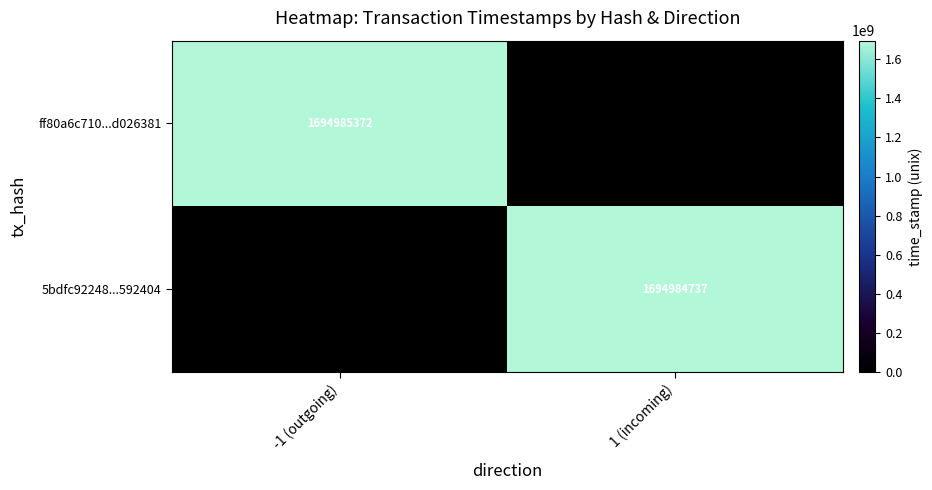

The ff80a6c710...d026381 series shows 2779783988 at -1 (outgoing). True or false?

False